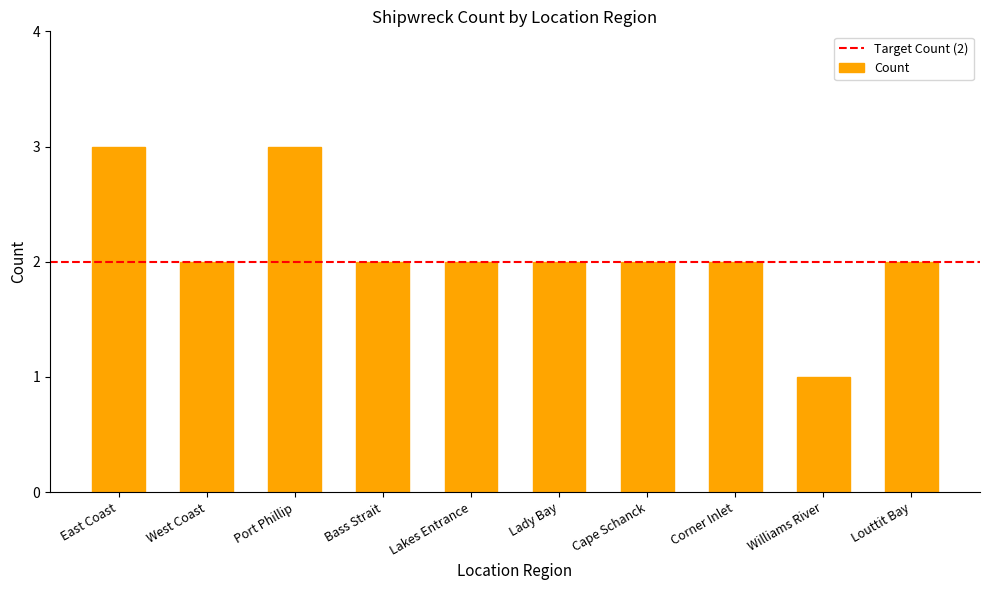

What is the sum of all values?

21